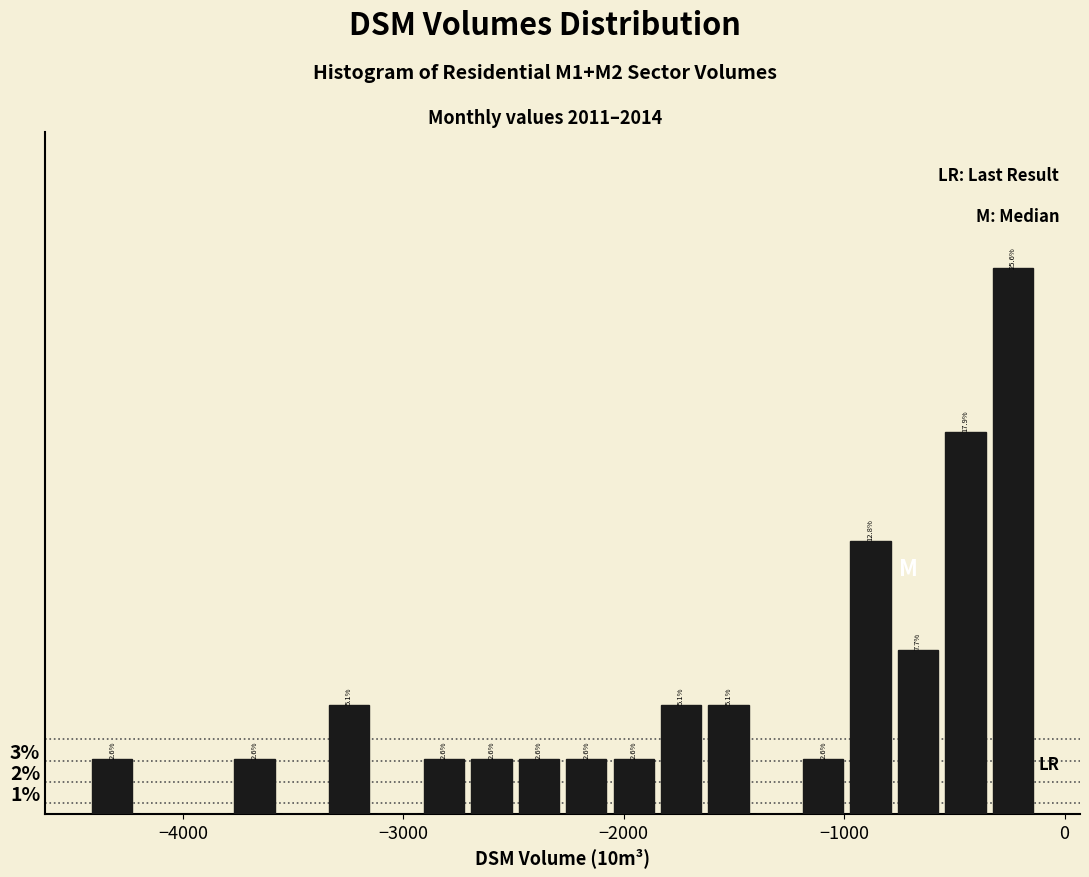

Read against the x-axis, roughly where is the centre of the tallest bar?

-200